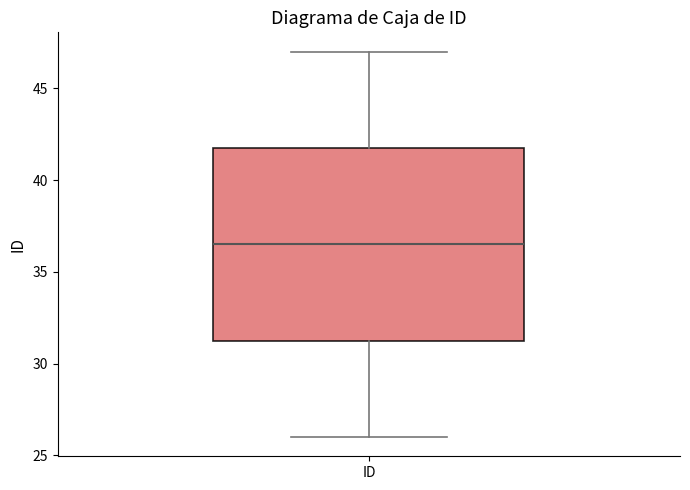

Transcribe this box plot: give where the median line is, the range the box spans, and where the two whiskers end, as read against the y-axis. The values are not printed on the chart, so give them approximately, as read against the axis.

median 36.5, box 31.5 to 42.0, whiskers 26.0 to 47.0